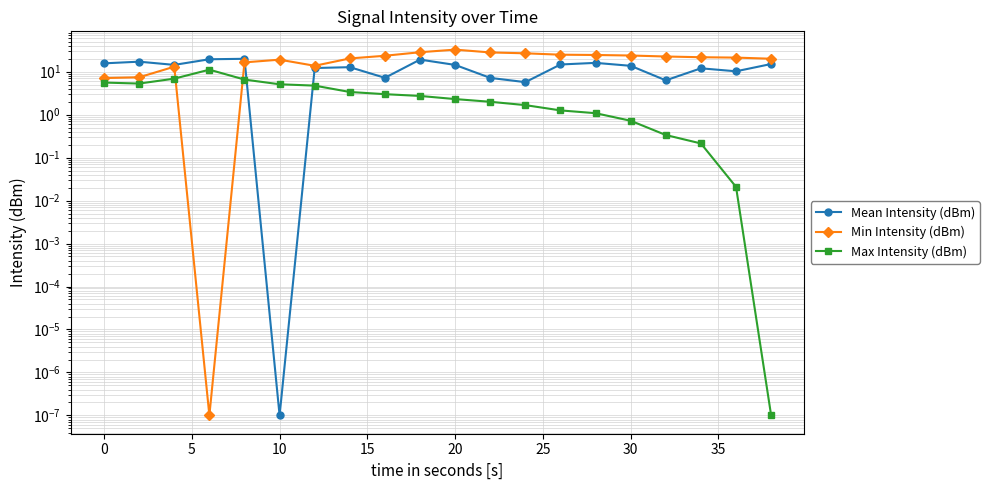

Which series has the largest range (max minus min)?

Min Intensity (dBm)